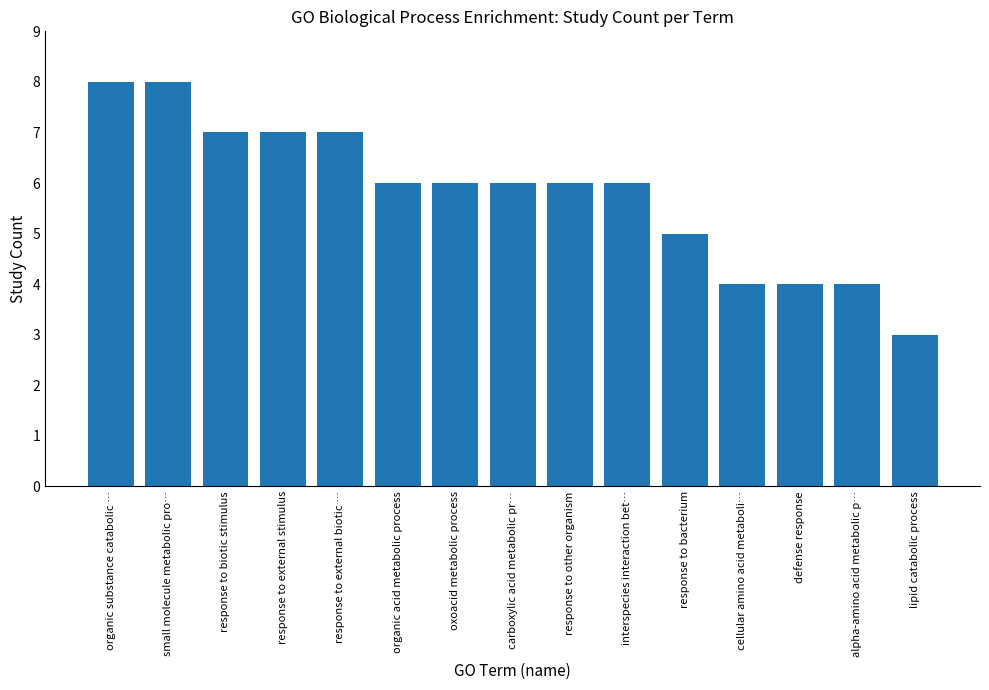

What is the sum of the values at cellular amino acid metaboli… and oxoacid metabolic process?

10